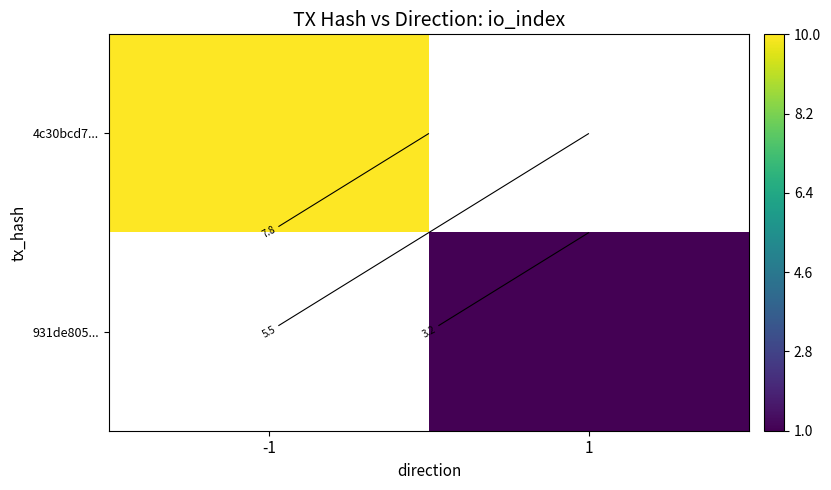

Between -1 and 1, which series saw the biggest shift?

4c30bcd7...